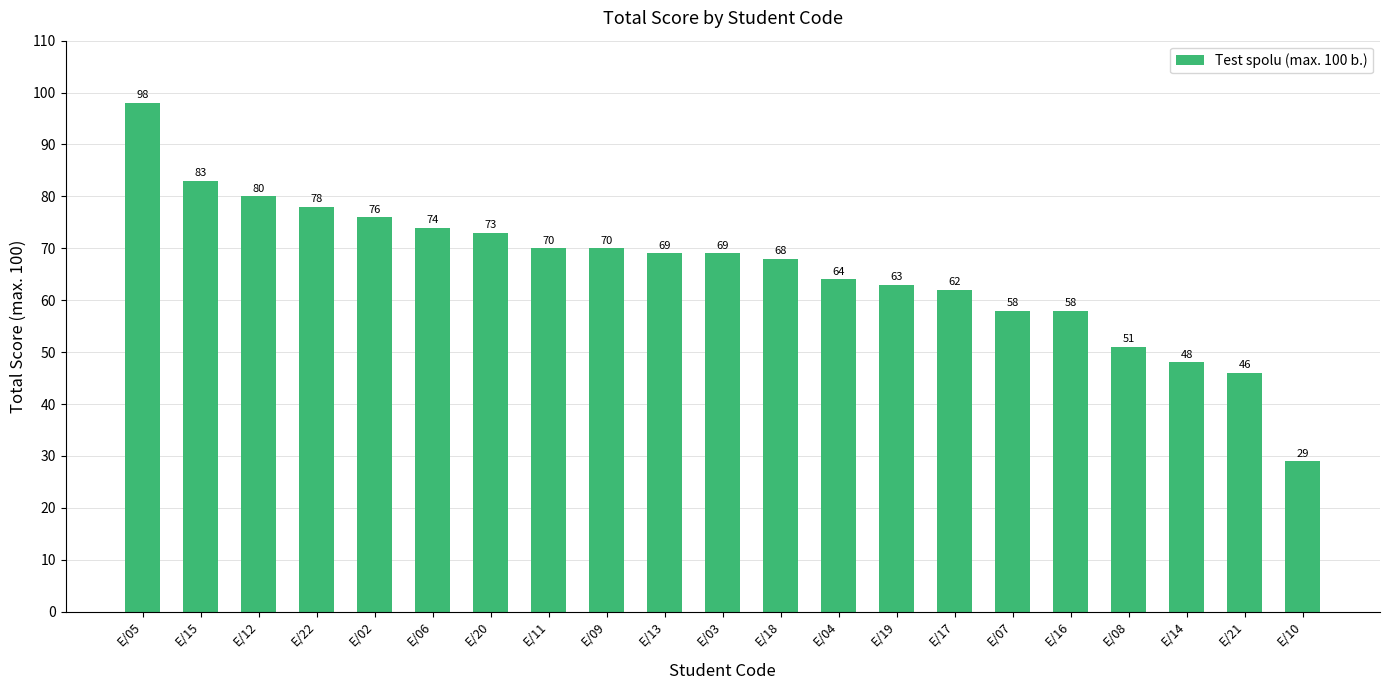

Where is the data nearest to the value 63?

E/19